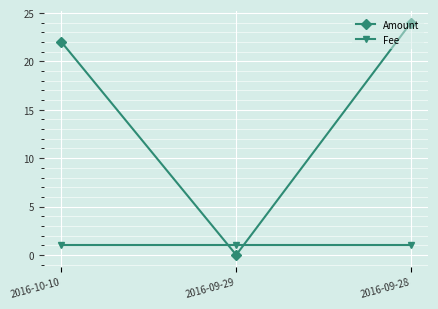

What is the label of the 3rd point from the right?

2016-10-10